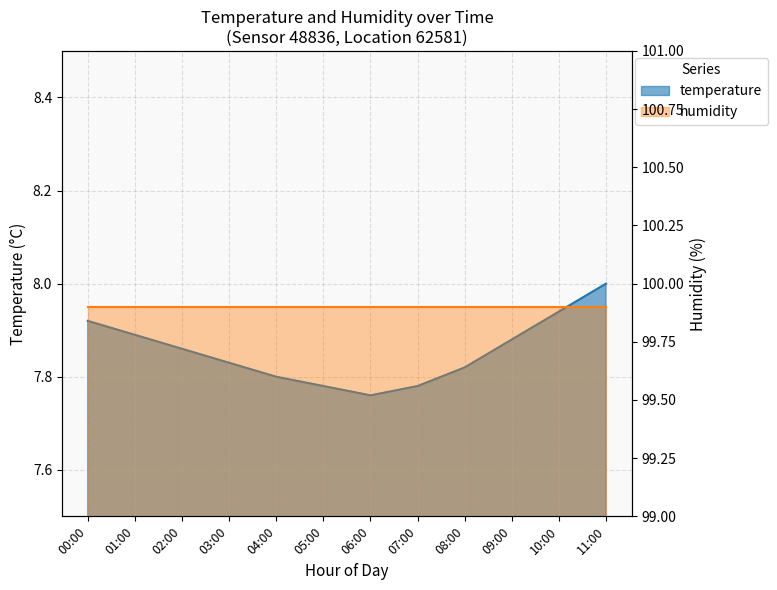

What is the smallest value displayed?

7.8